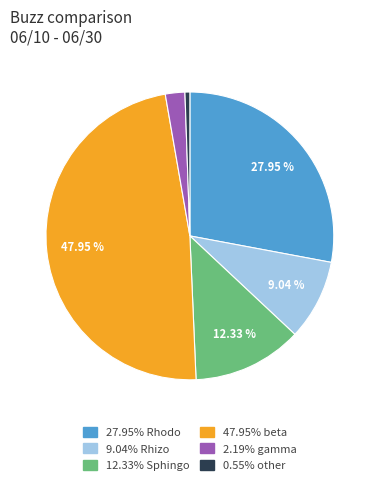

Does any single category account for the majority?

No